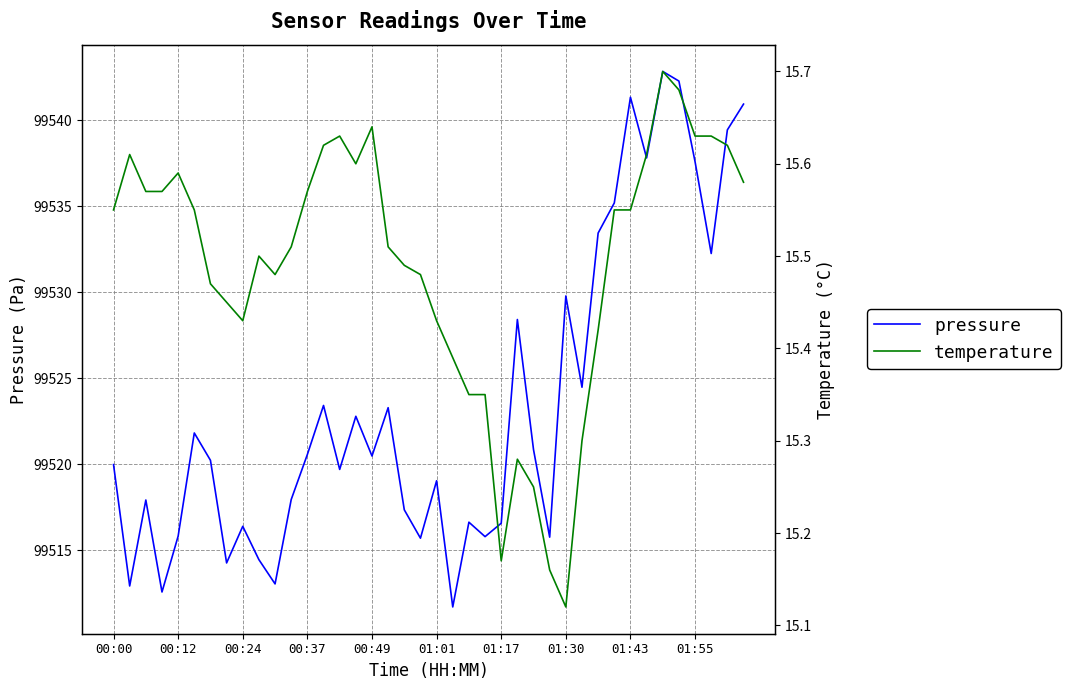

At how many categories does at least one series exceed 2190?

40